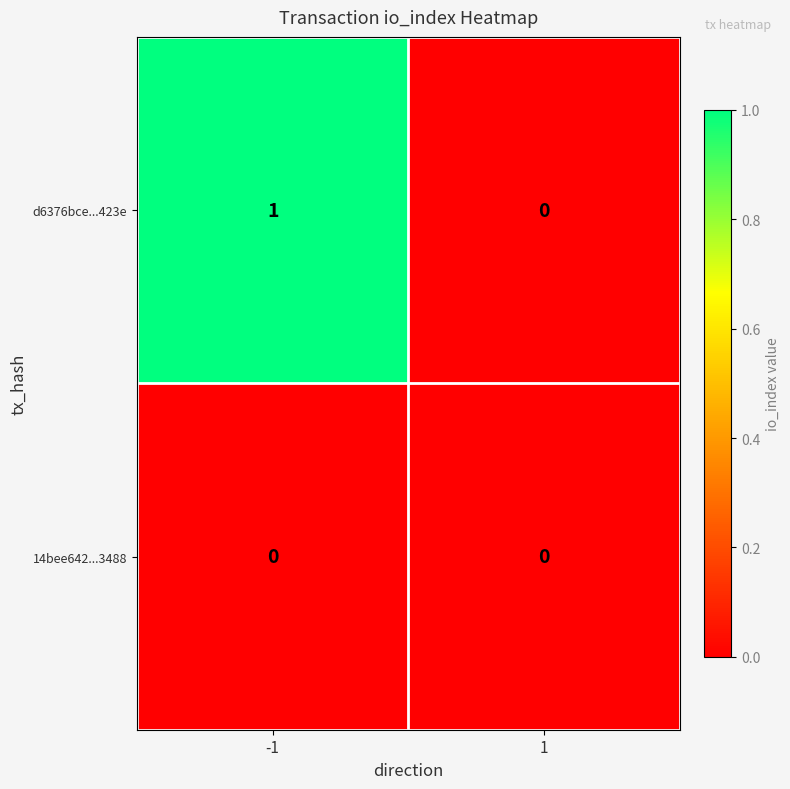

Rank the series by their maximum value, from lowest to highest.

14bee642...3488, d6376bce...423e